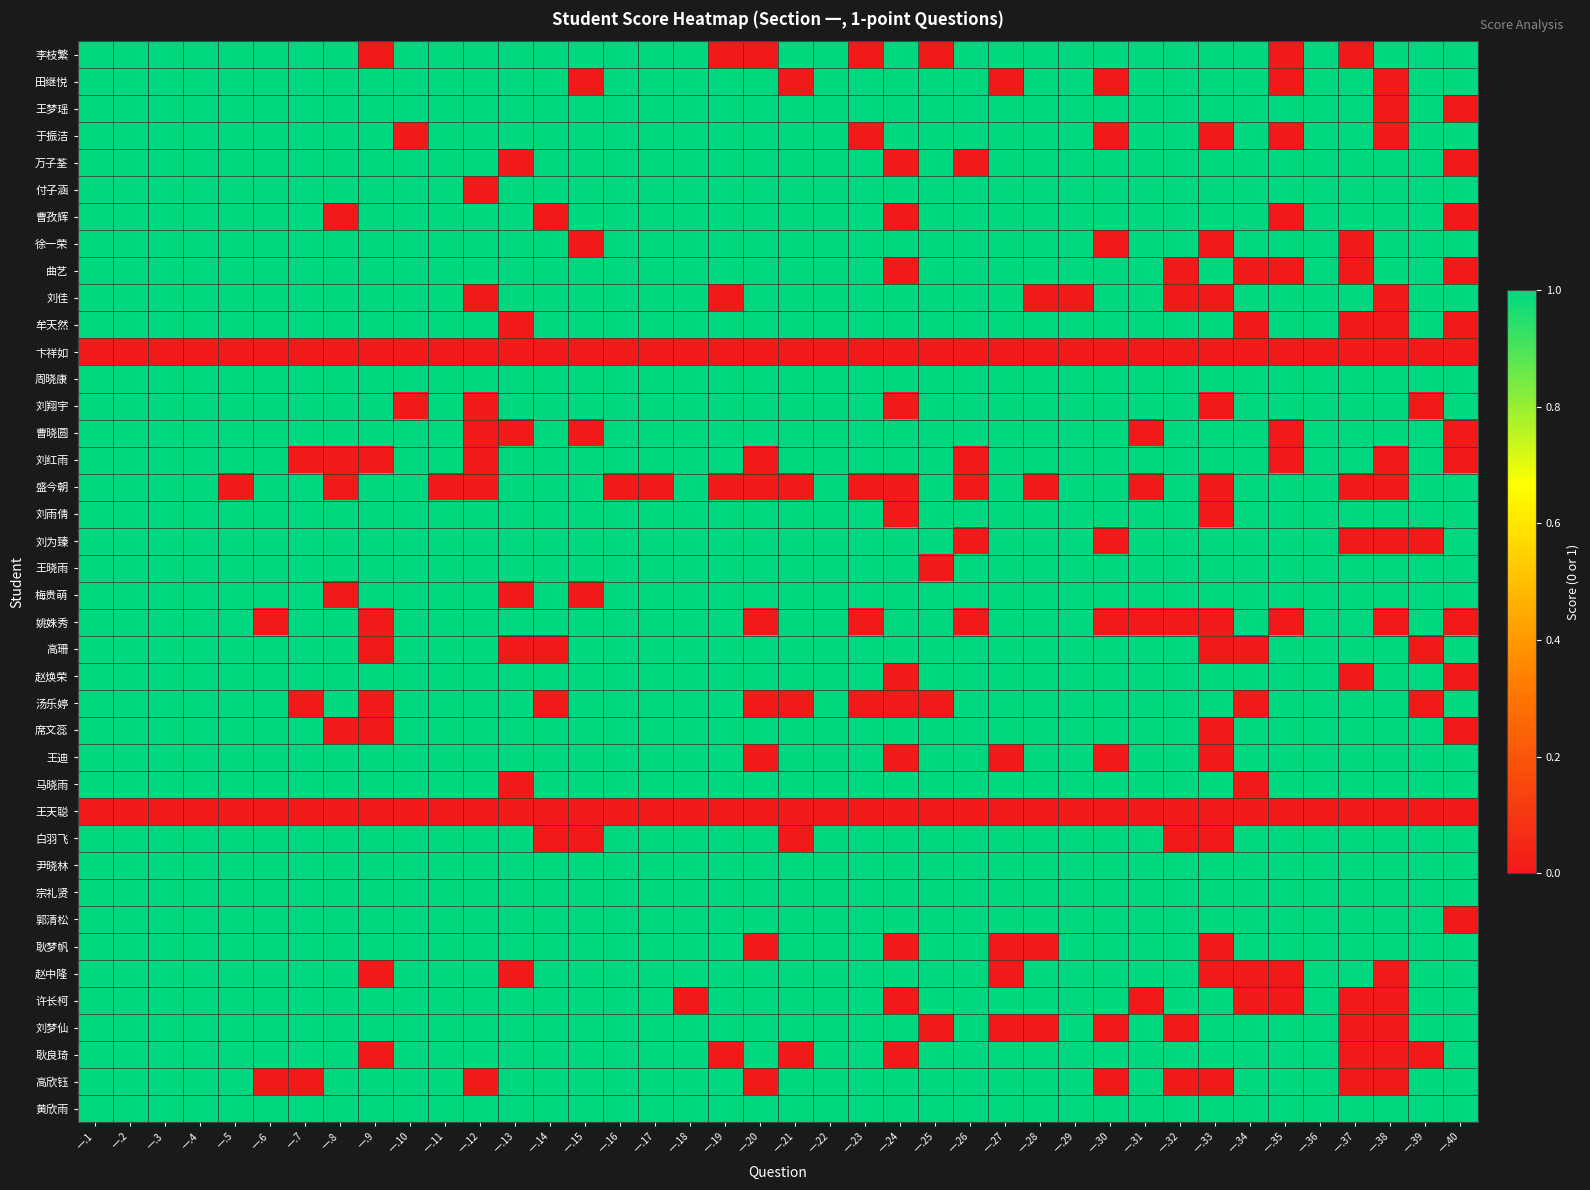

Which category has the lowest value across all series?

一.9